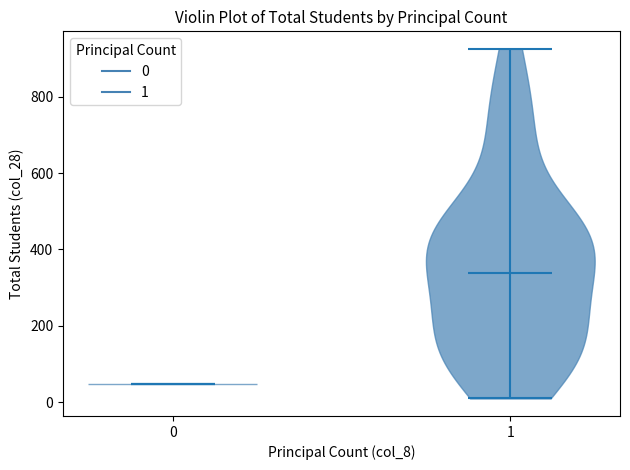

Where does the median line of the violin at x = 0 sit on the y-axis? The values are not printed on the chart, so give them approximately, as read against the axis.

40